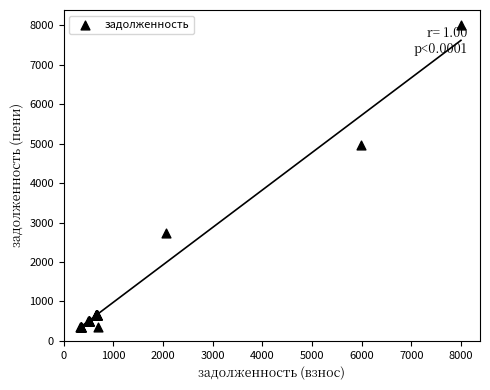

What Y value in the scatter plot is closest to 4170?

4973.4